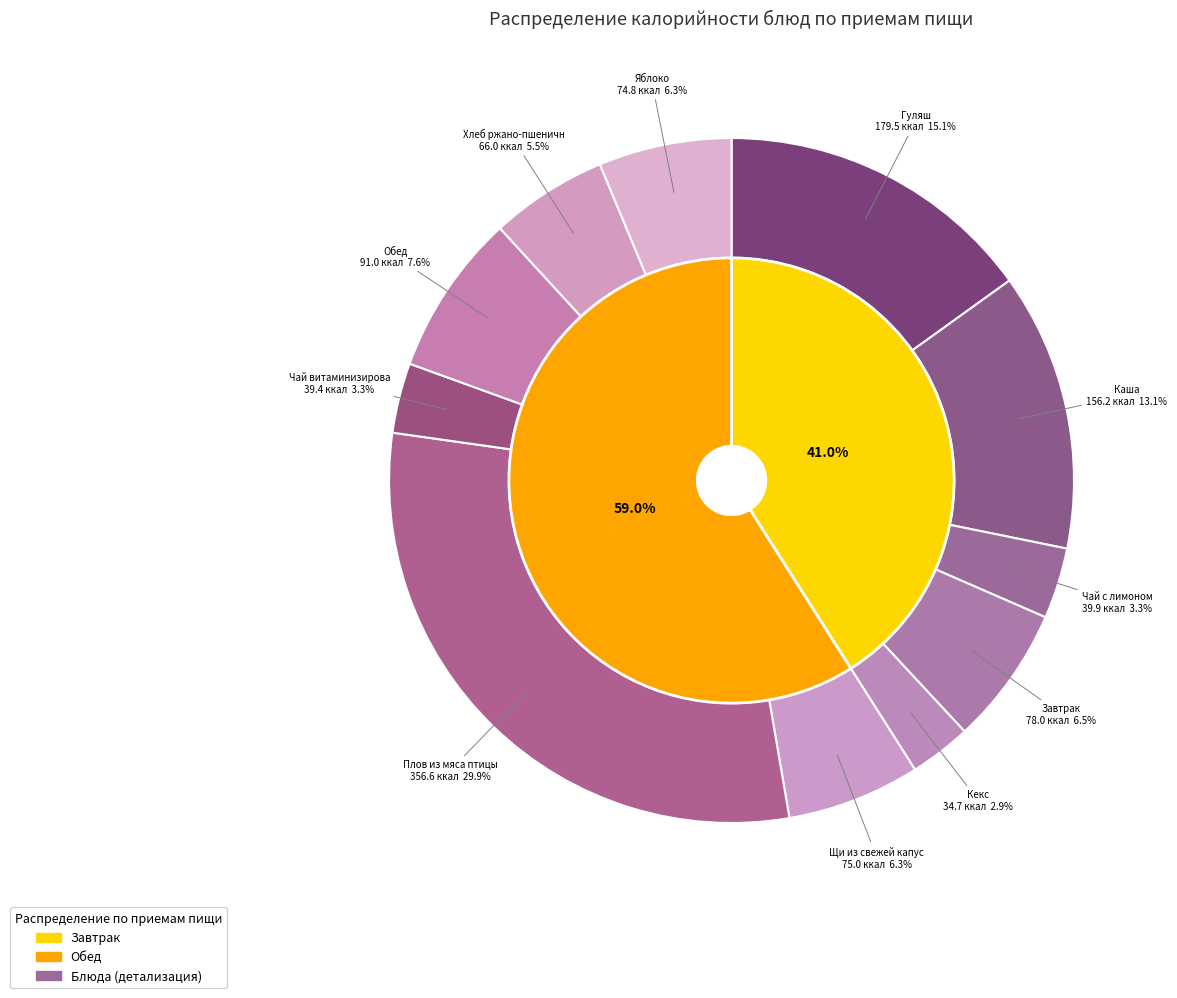

Which slice is the largest?

Плов из мяса птицы